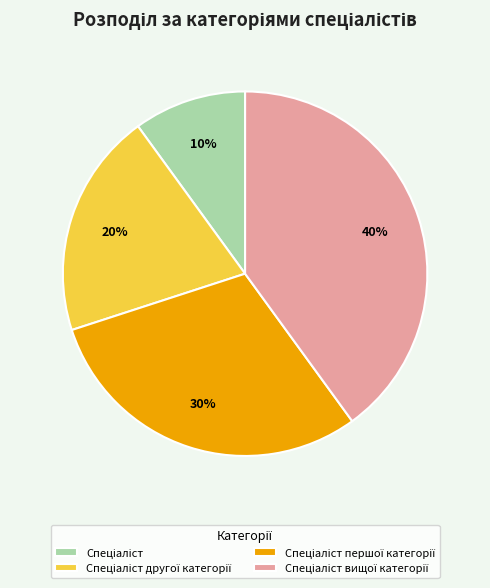

To the nearest percent, what is the difference between the largest and smallest slice percentages?

30%